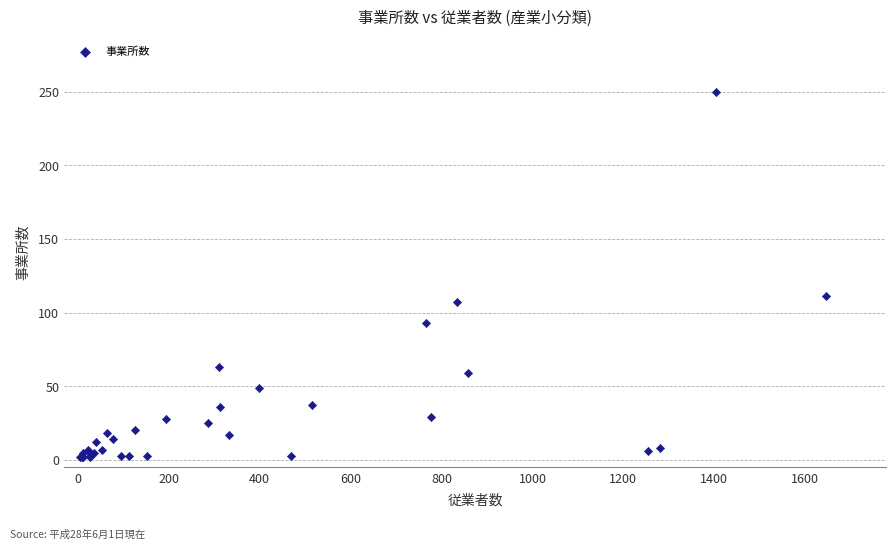

What Y value in the scatter plot is closest to 126?

111